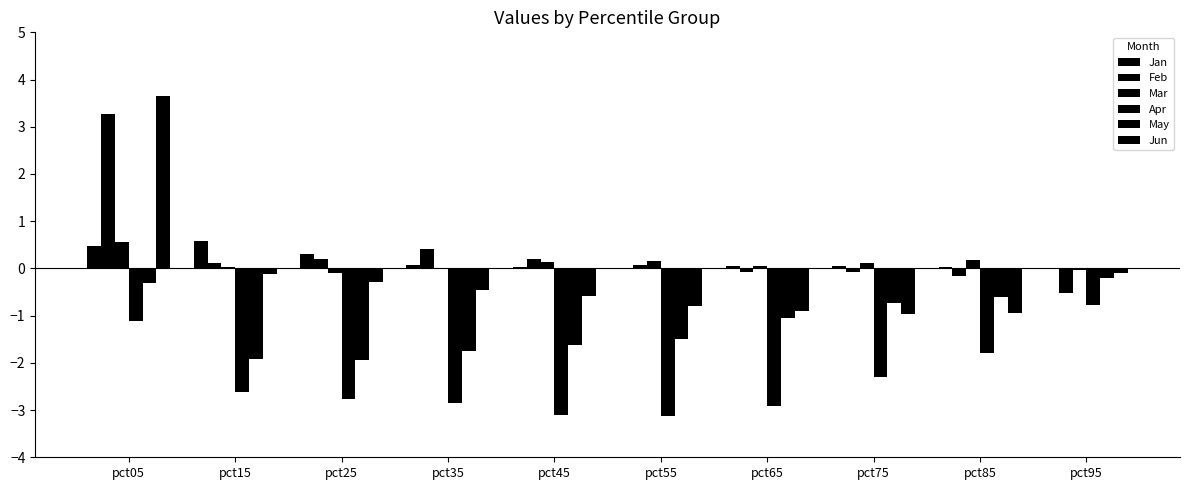

Are the bars grouped side by side (vs. stacked)?

Yes